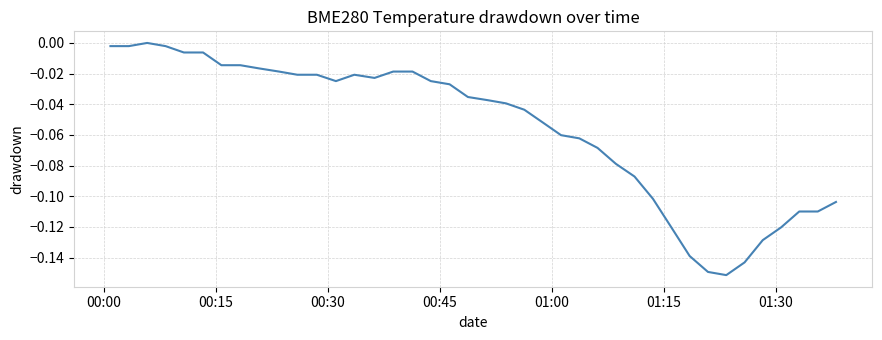

Is this an area chart (filled region under the line)?

No